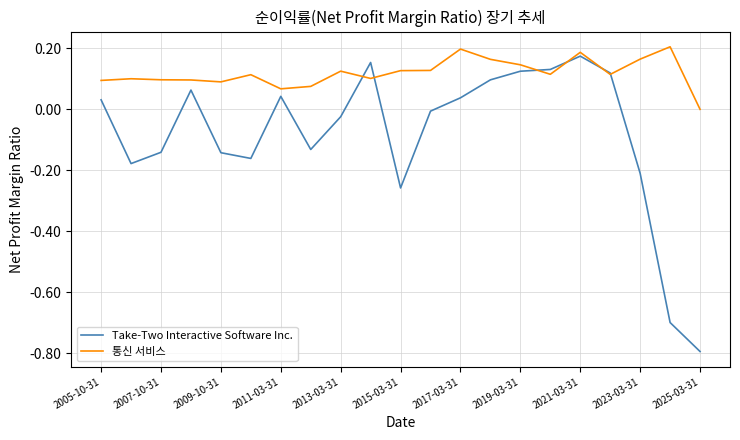

Rank the series by their average value, from lowest to highest.

Take-Two Interactive Software Inc., 통신 서비스